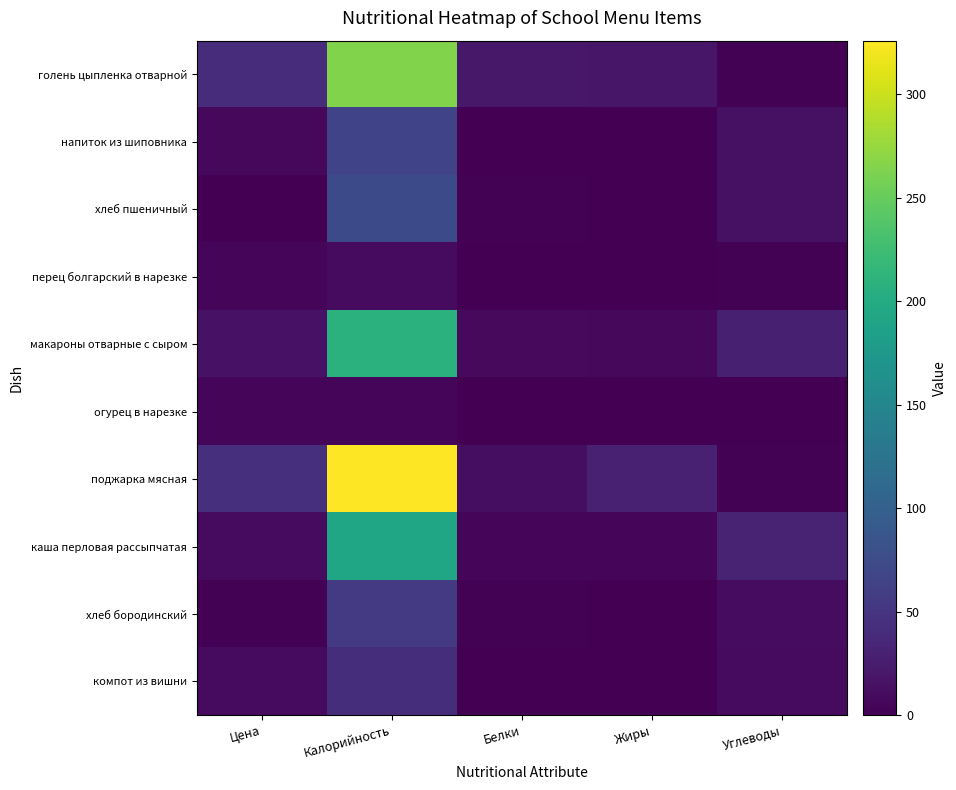

Which series has the widest spread of values?

поджарка мясная